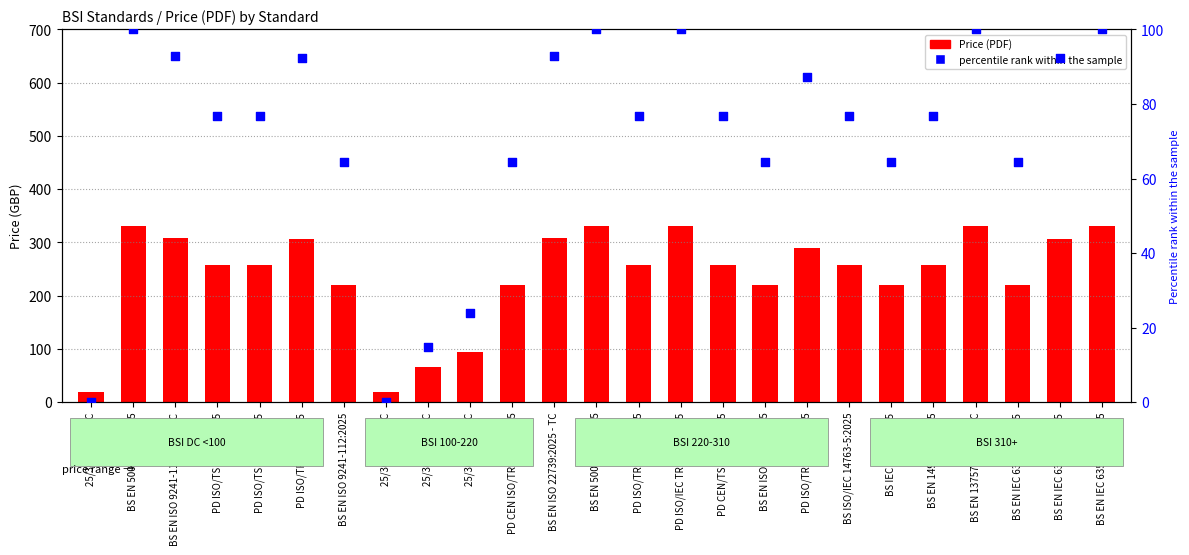

What is the total value across all series at BS EN ISO 22739:2025?

284.5